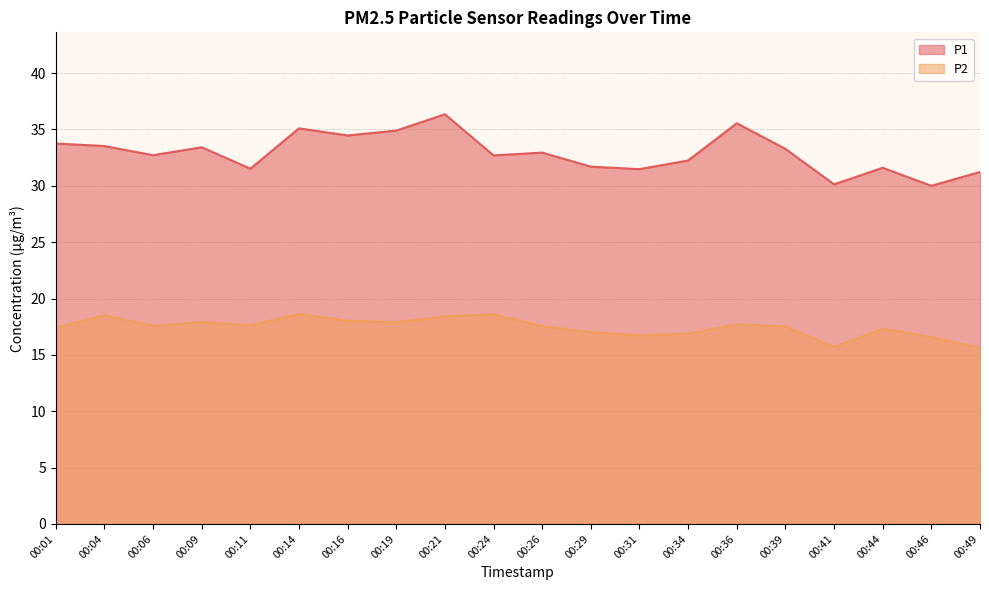

Rank the series by their maximum value, from lowest to highest.

P2, P1